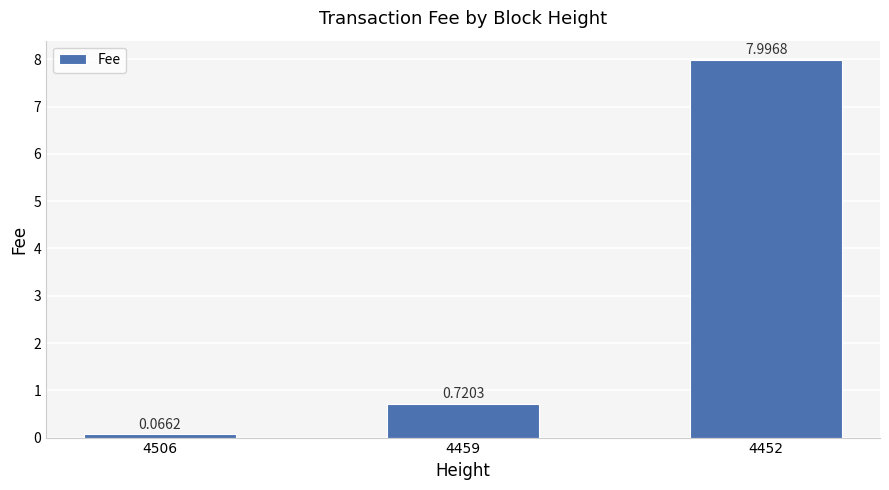

Are the bars horizontal?

No